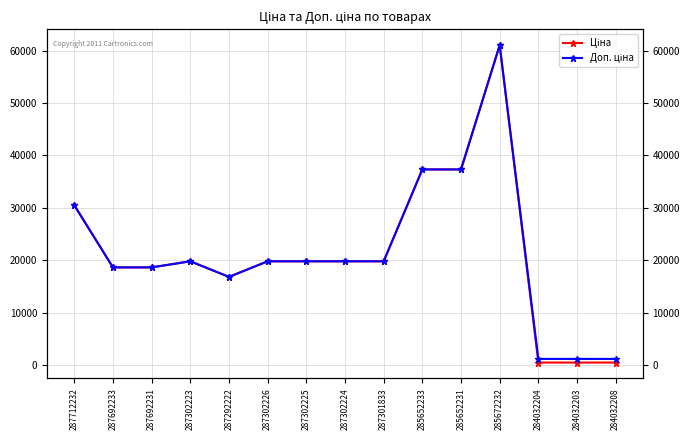

What is the difference between the maximum and minimum values in the Доп. ціна series?

59797.5